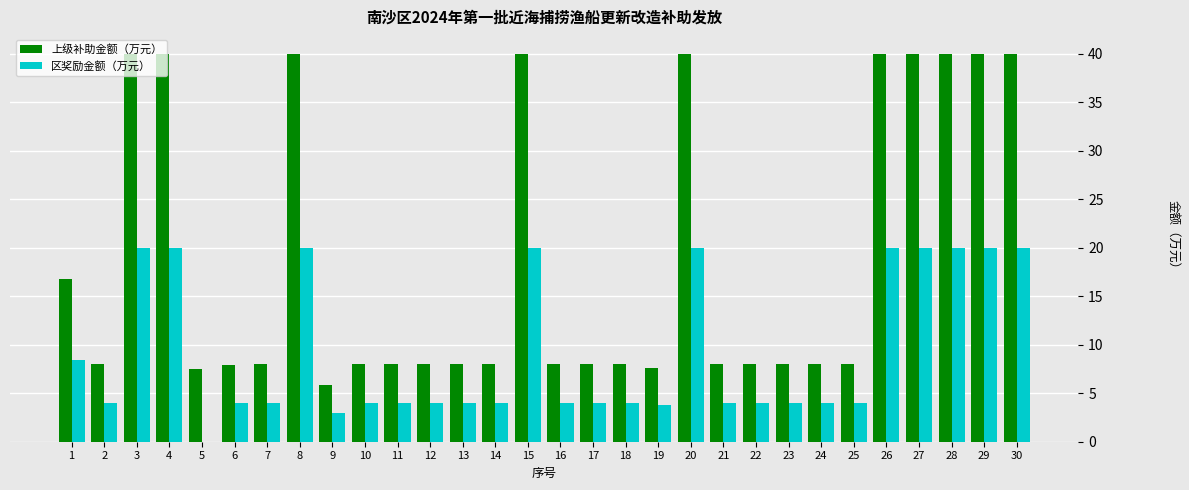

Is the value of 区奖励金额（万元） at 25 greater than the value of 上级补助金额（万元） at 21?

No